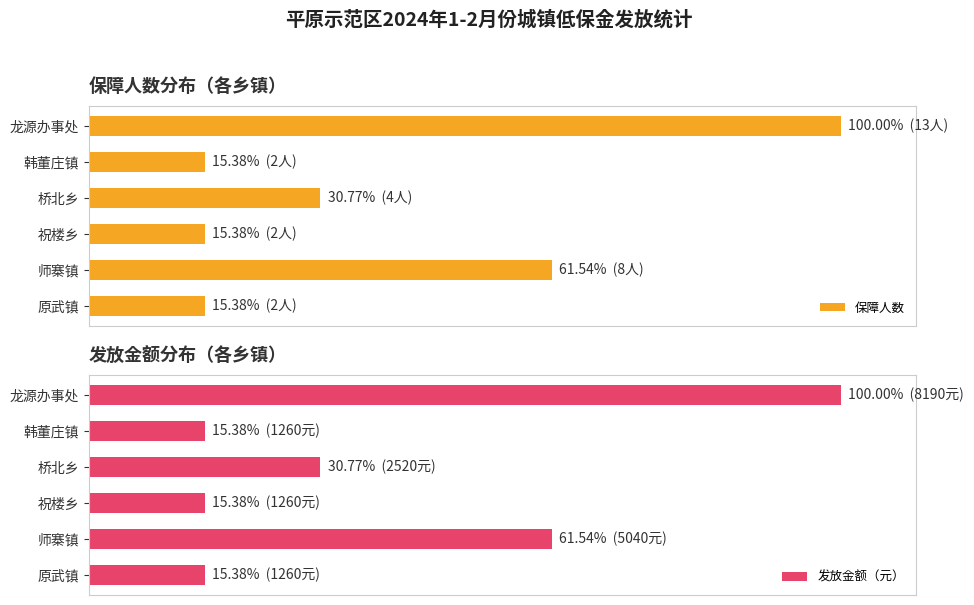

Rank the series by their maximum value, from lowest to highest.

保障人数, 发放金额（元）